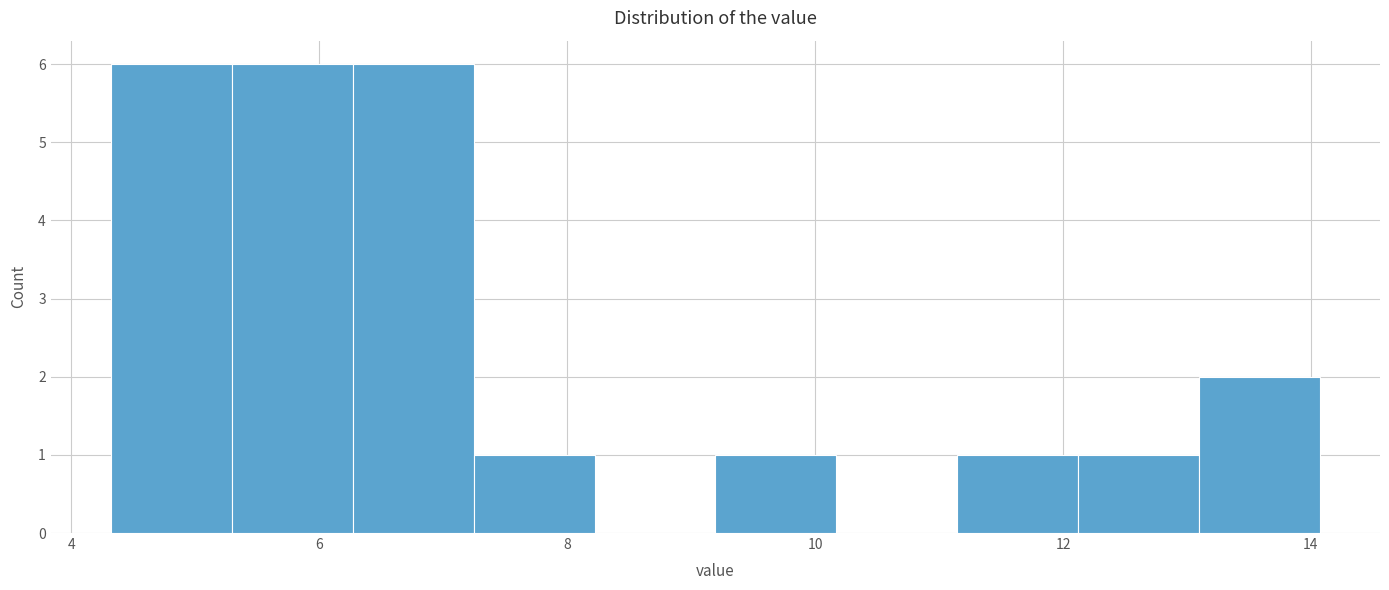

Reading left to right, list every bar in this chart as the range it spans on the x-axis followed by its height. Neither the bar edges nor the heights are printed on the chart, so give them approximately, as read against the axes.

4.4 to 5.2: 6
5.2 to 6.2: 6
6.2 to 7.2: 6
7.2 to 8.2: 1
8.2 to 9.2: 0
9.2 to 10.2: 1
10.2 to 11.2: 0
11.2 to 12.2: 1
12.2 to 13.0: 1
13.0 to 14.0: 2